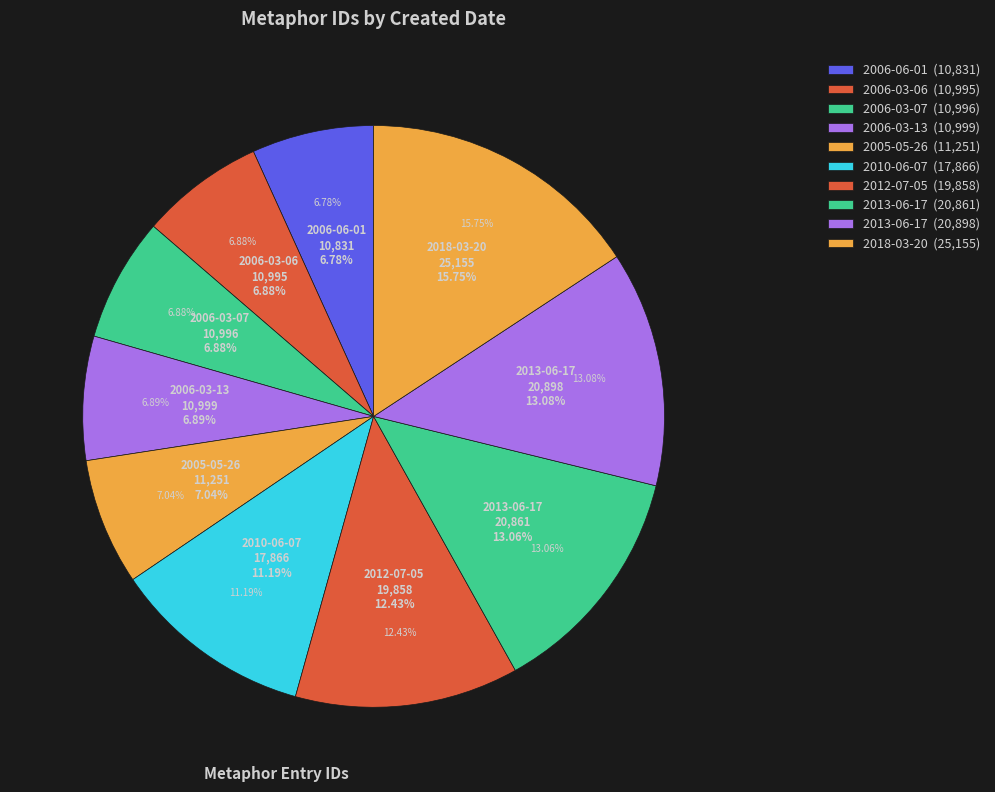

What is the smallest slice in the pie chart?

2006-06-01